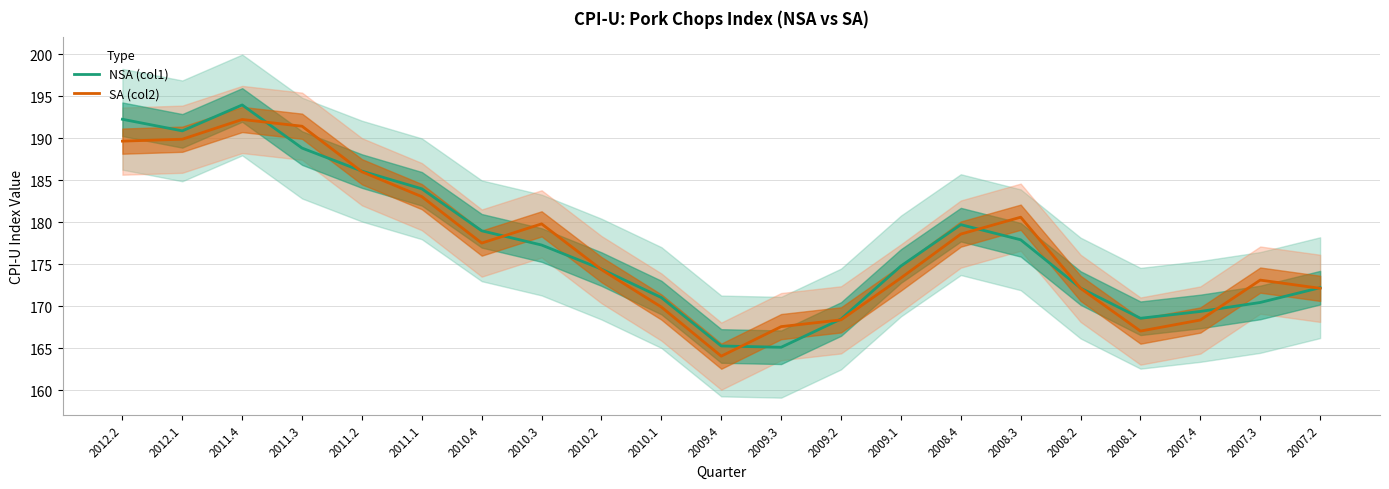

How many data points in NSA (col1) are above 174?

12